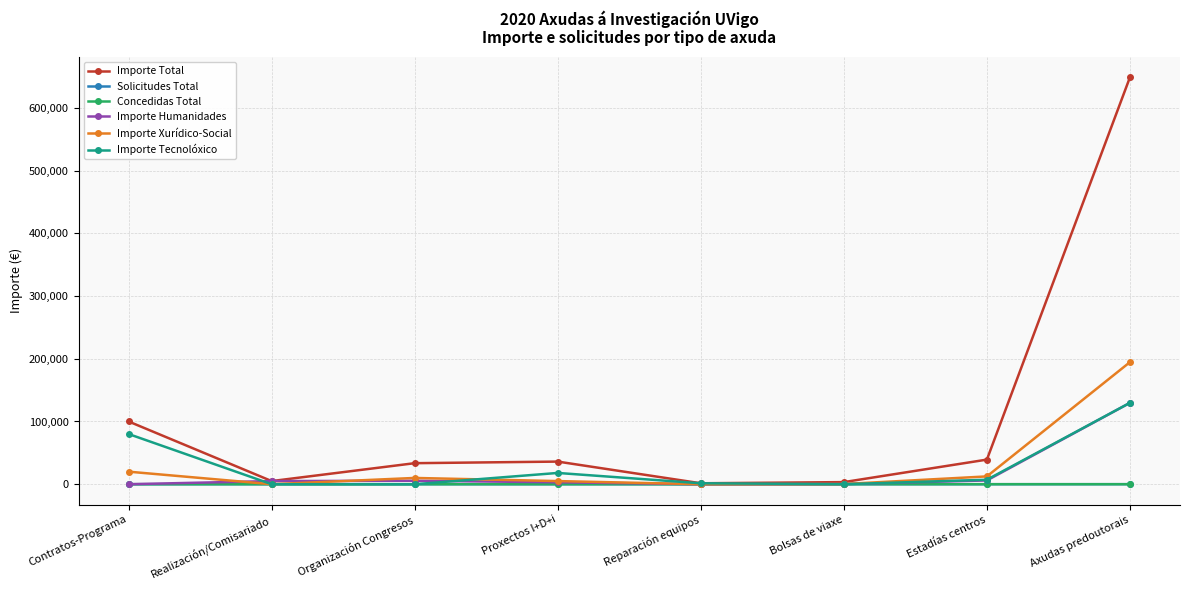

Between which two adjacent categories do Importe Xurídico-Social and Importe Humanidades first intersect?

Contratos-Programa and Realización/Comisariado